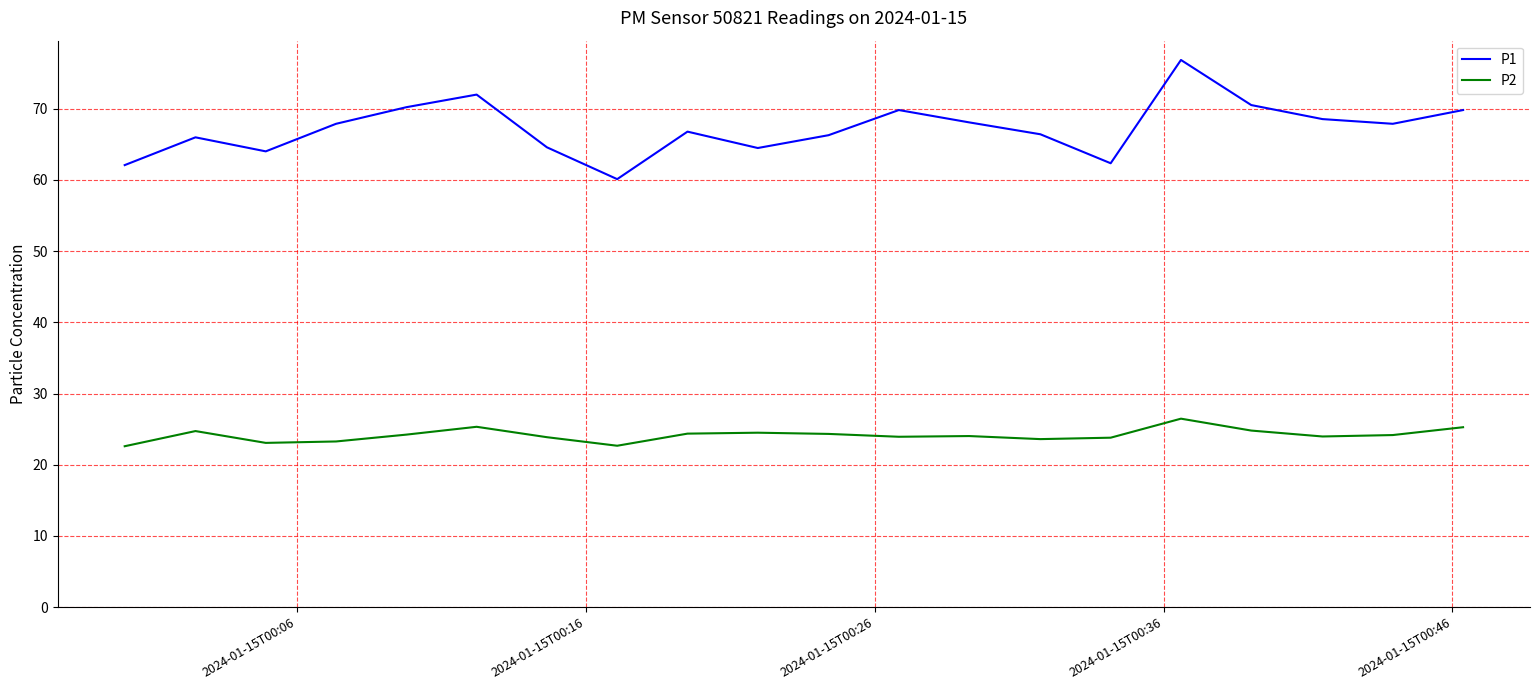

Which series has the largest range (max minus min)?

P1